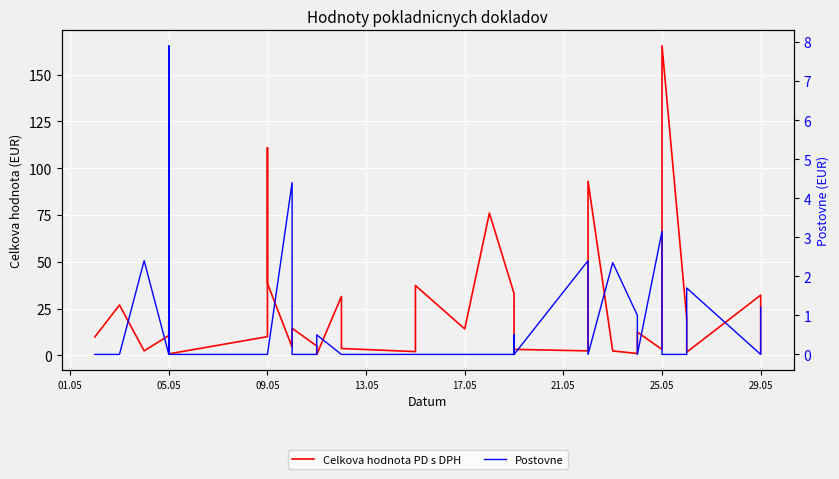

Is it true that Celkova hodnota PD s DPH equals 110.8 at 09.05?

True